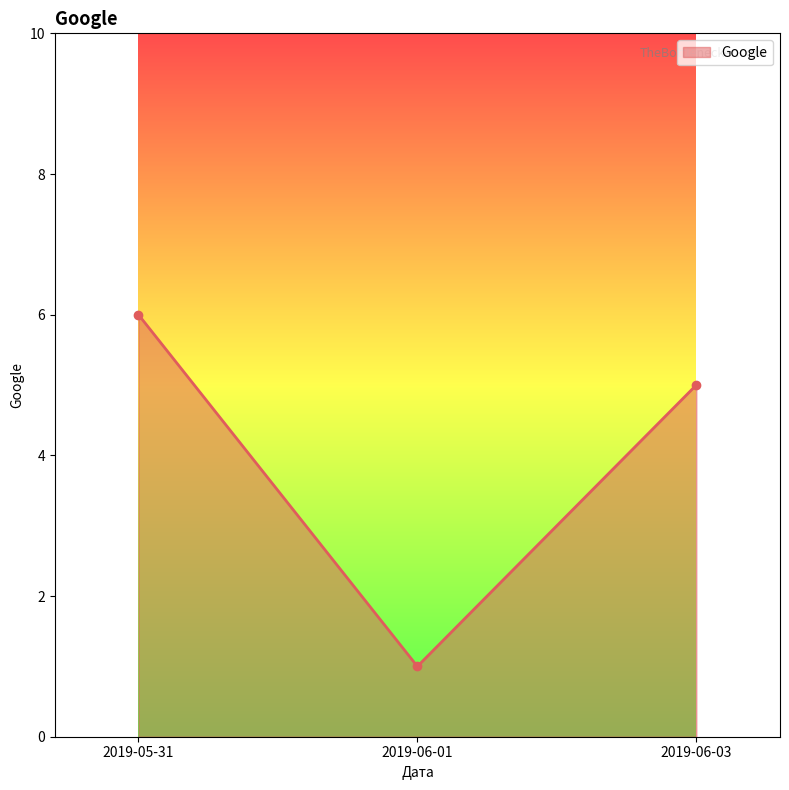

What is the change in value from 2019-06-01 to 2019-06-03?

+4